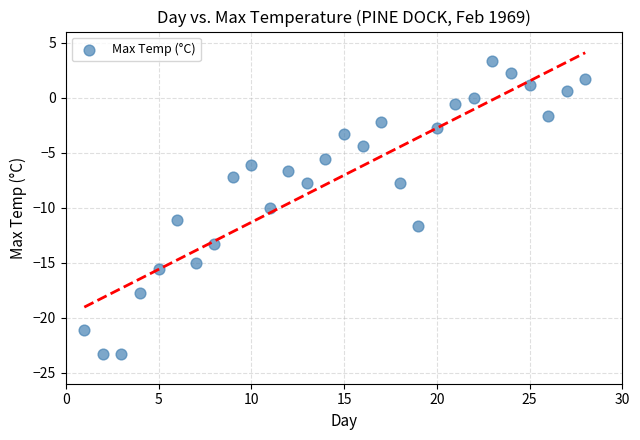

What is the range of Y values (max minus min)?

26.6